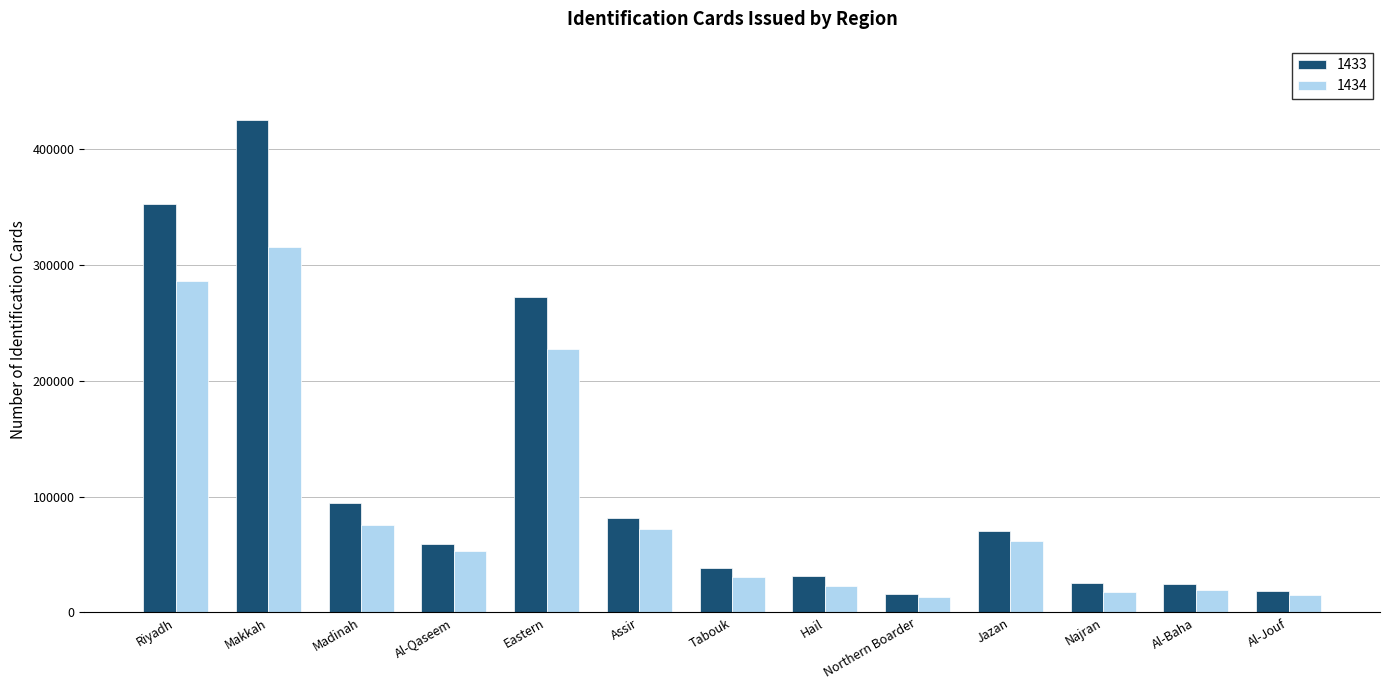

How many bars are there in total?

26